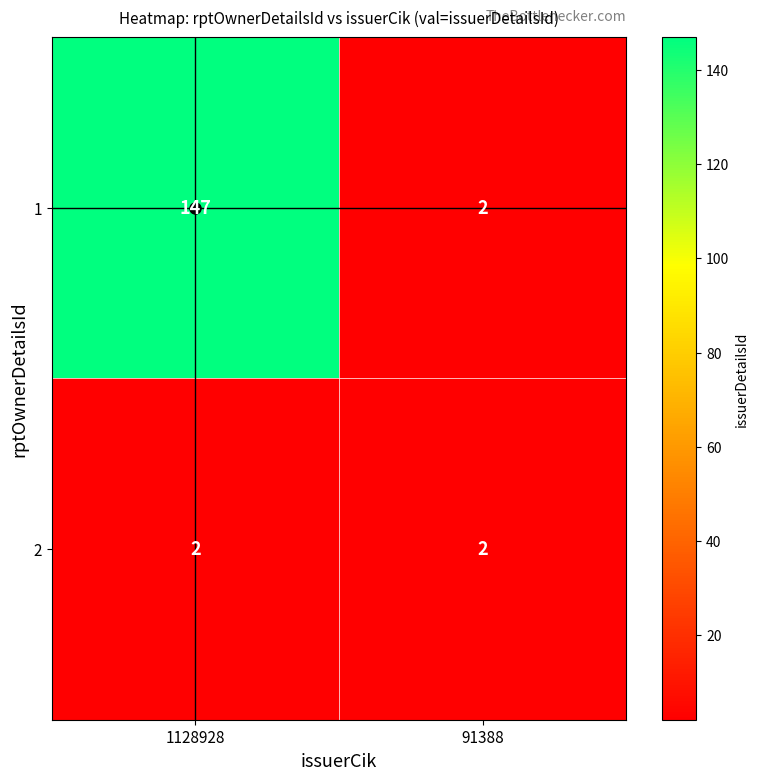

Which series has the largest total across all categories?

1